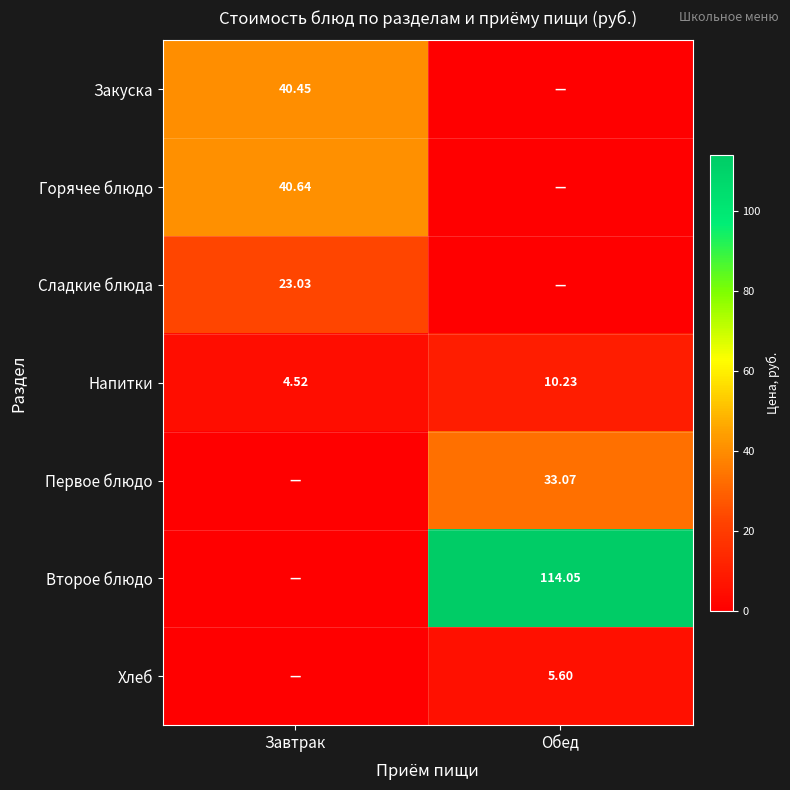

Between Завтрак and Обед, which series saw the biggest shift?

Второе блюдо